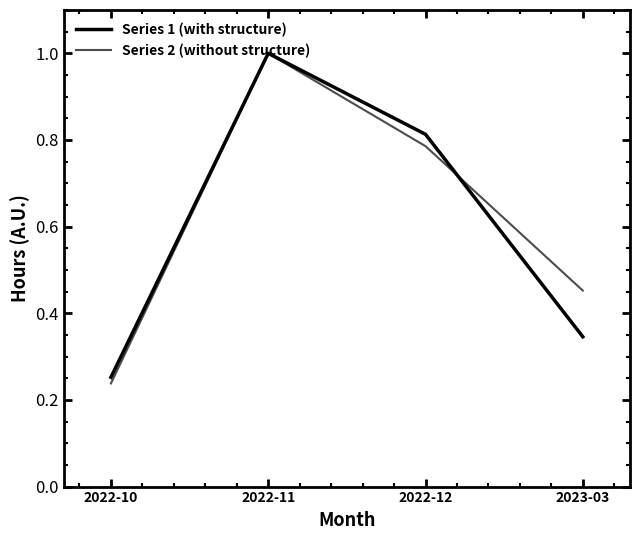

At how many categories does at least one series exceed 0?

4